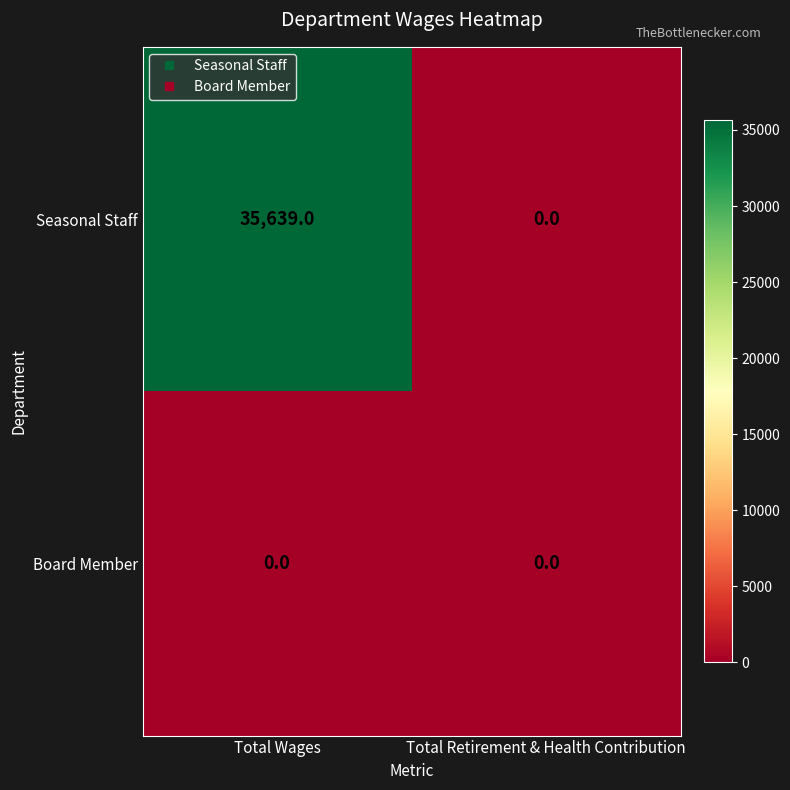

Between Total Wages and Total Retirement & Health Contribution, which series saw the biggest shift?

Seasonal Staff